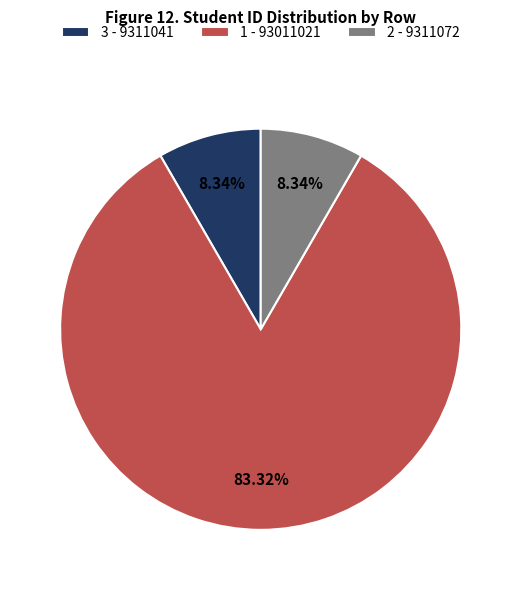

What percentage is the 3 slice, to the nearest percent?

8%